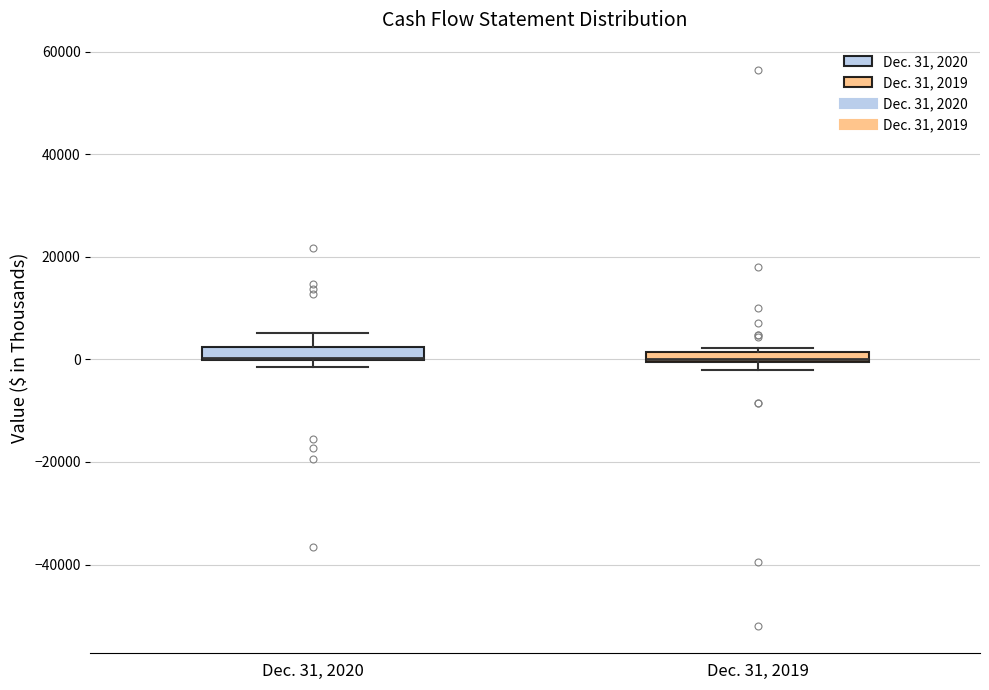

Where is the lower edge of the box for Dec. 31, 2020 on the y-axis? The values are not printed on the chart, so give them approximately, as read against the axis.

0